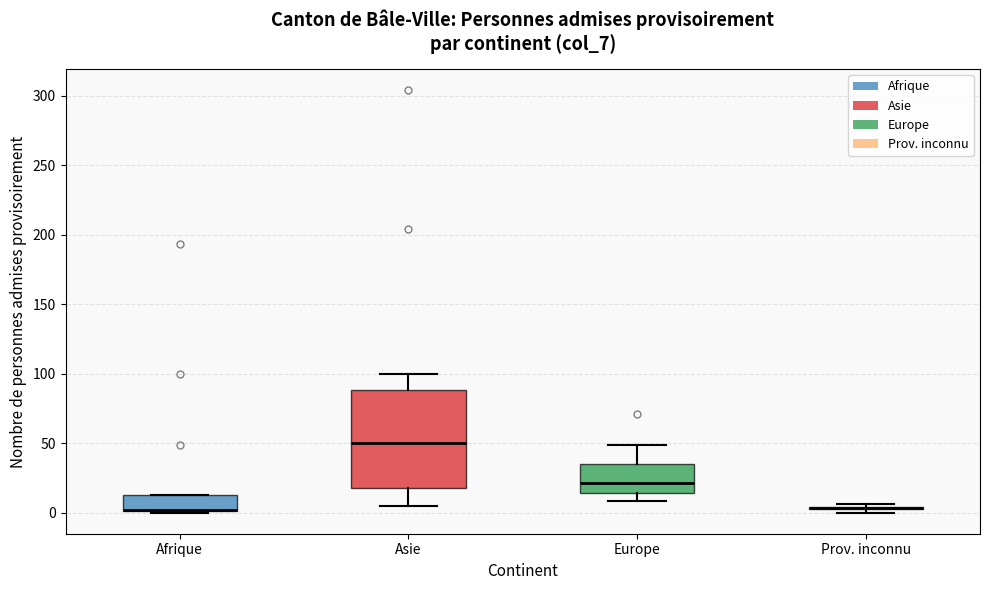

Reading left to right, transcribe this box plot: for each box, give where its median line is, the range the box spans, and where its two whiskers end, as read against the y-axis. The values are not printed on the chart, so give them approximately, as read against the axis.

Afrique: median 0 (drawn on the box's lower edge), box 0 to 15, whiskers 0 to 15
Asie: median 50, box 20 to 90, whiskers 5 to 100
Europe: median 20, box 15 to 35, whiskers 10 to 50
Prov. inconnu: box collapsed to a line at 5, whiskers 0 to 5